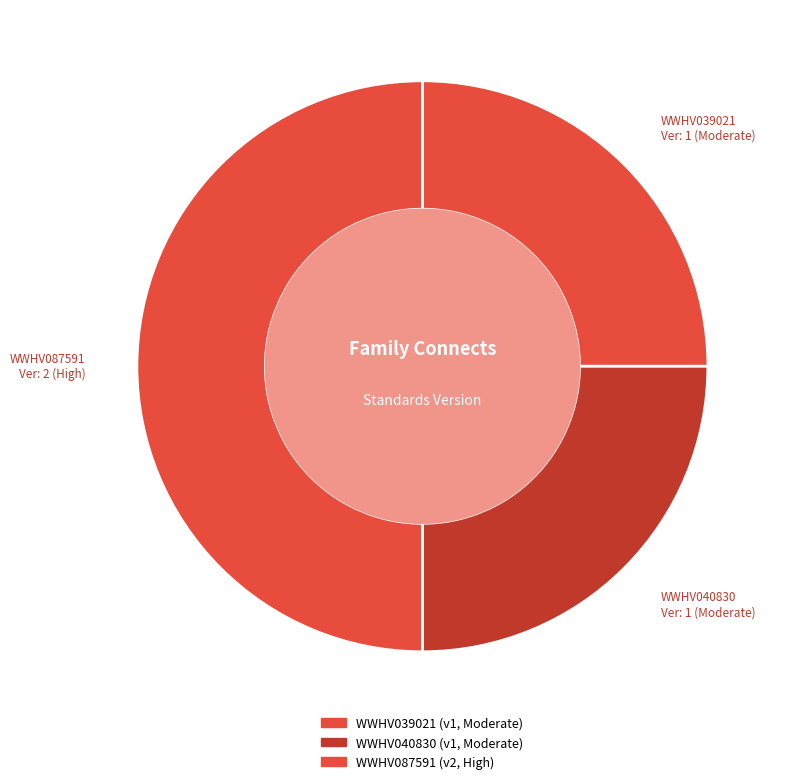

True or false: WWHV087591 accounts for 50% of the total.

True